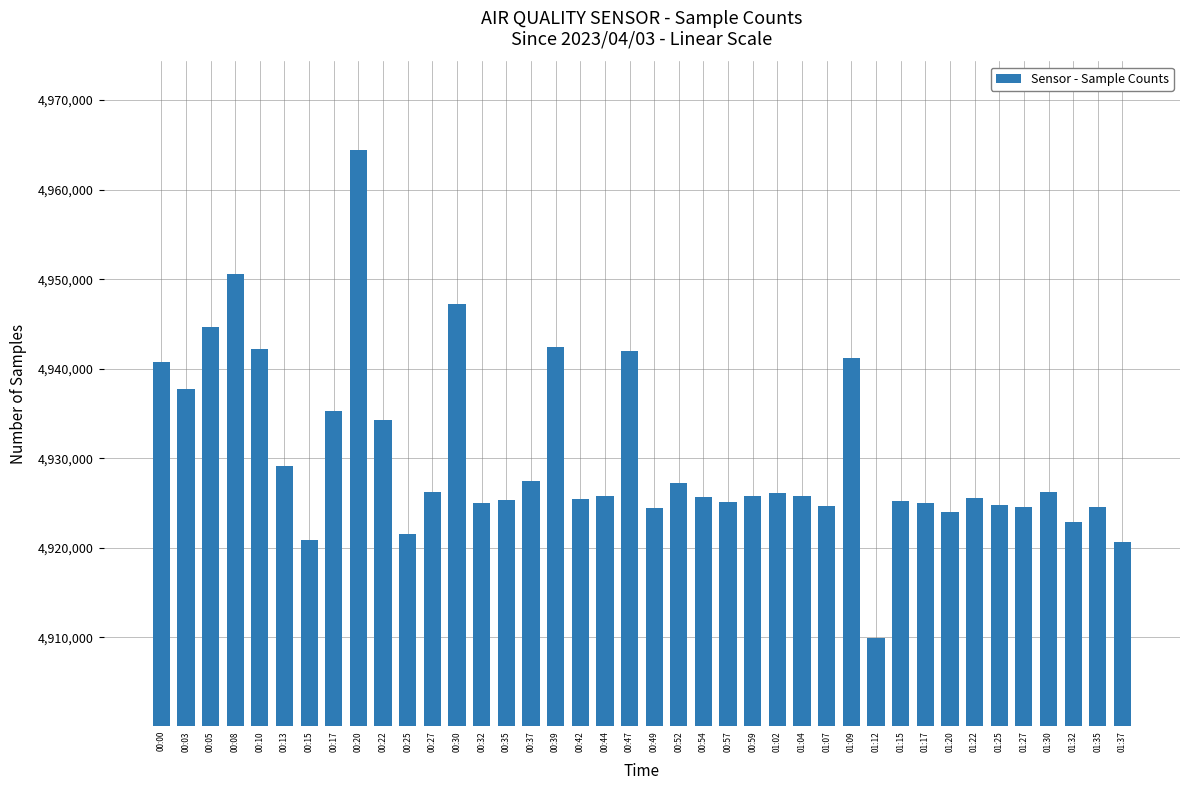

Read the value at 00:20.

4964389